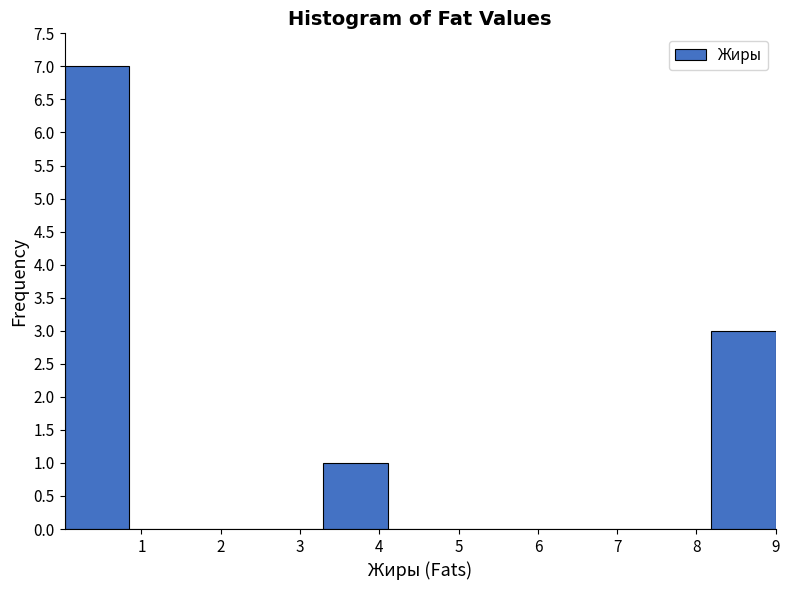

Which range on the x-axis has the tallest bar?

0.0 to 0.8